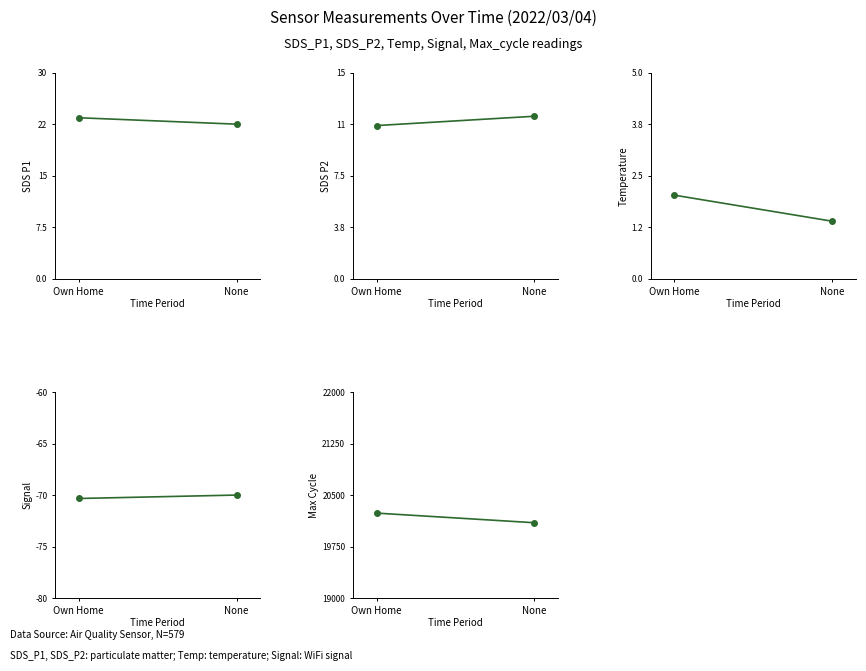

What are all the series names shown in the legend?

SDS_P1, SDS_P2, Temp, Signal, Max_cycle